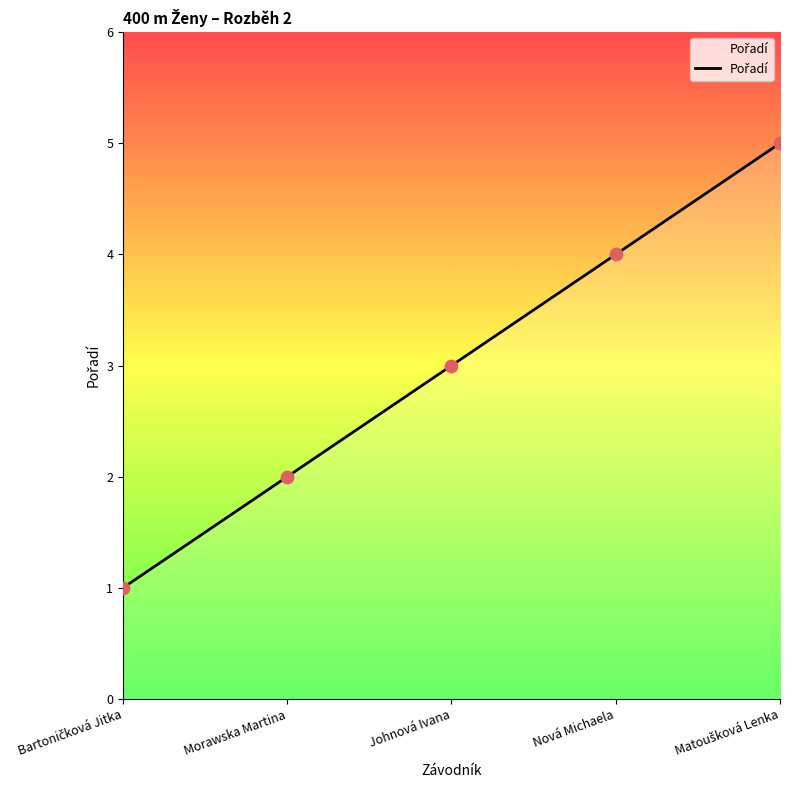

What is the change in value from Morawska Martina to Nová Michaela?

+2